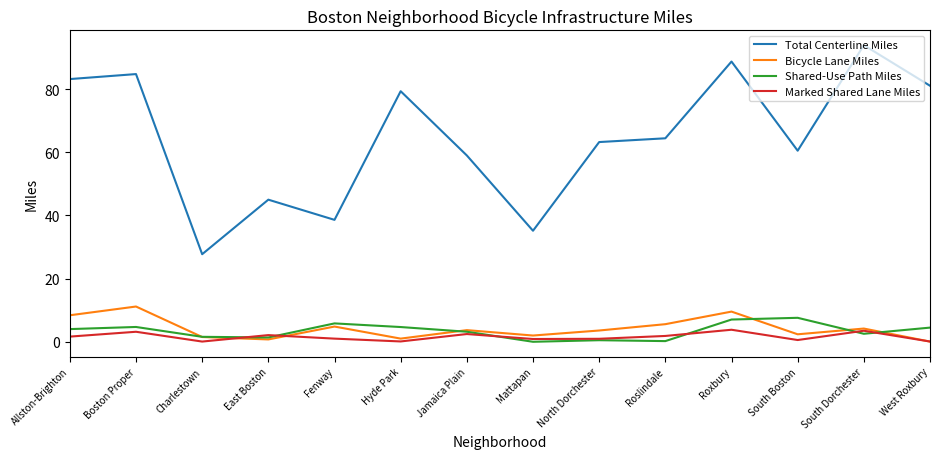

True or false: Total Centerline Miles and Bicycle Lane Miles cross at least once.

False